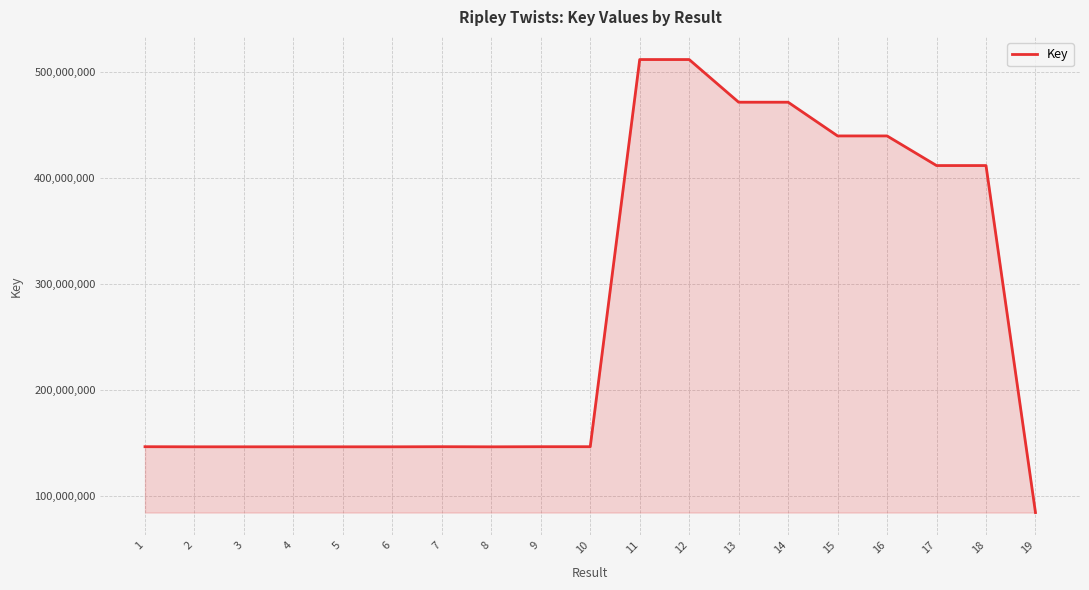

Is it true that the value at 17 is 191346992?

False